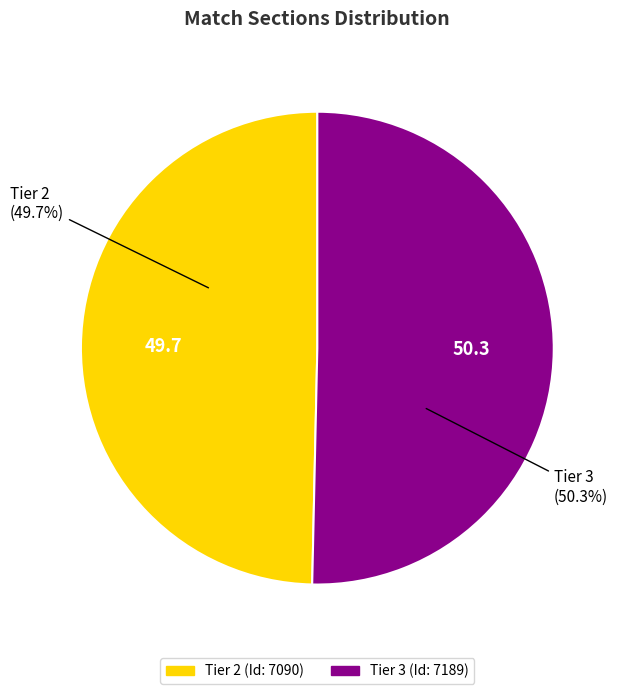

Is the sum of Tier 2 and Tier 3 greater than half?

Yes